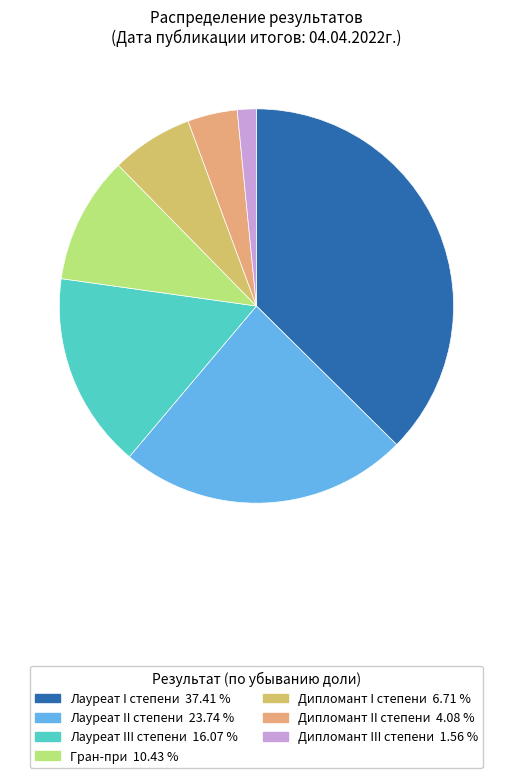

Does Дипломант II степени represent more than half of the total?

No